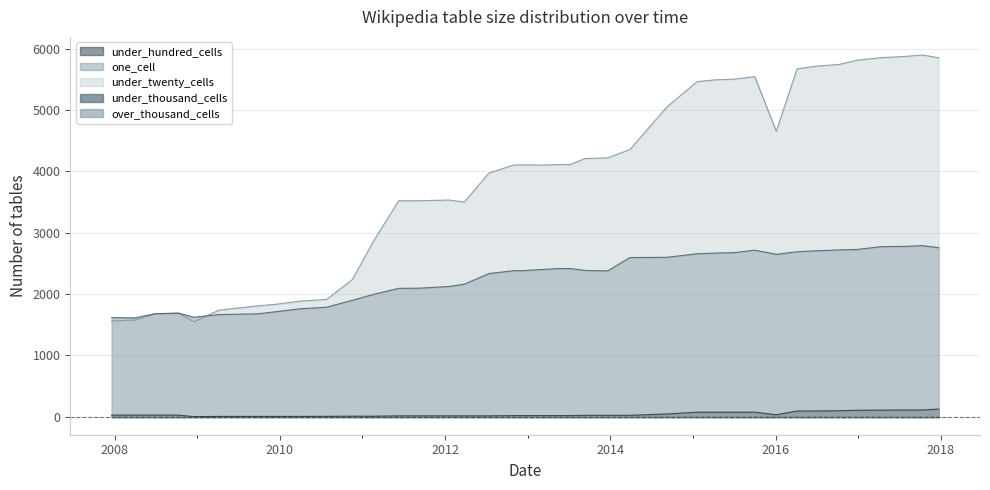

What is the difference between the highest and lowest values at 2015-10-01?

5471